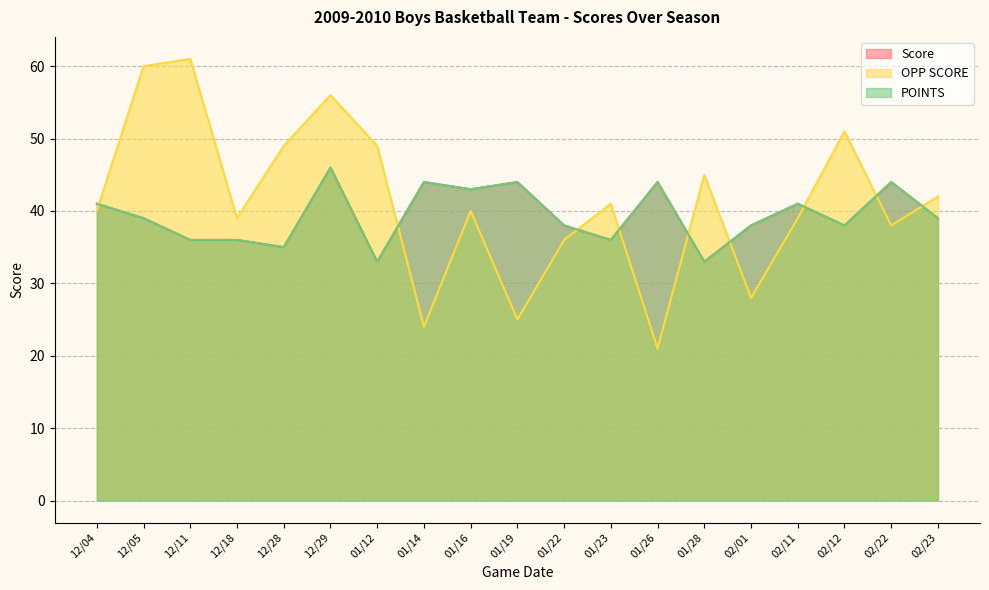

Where is the first local maximum for OPP SCORE?

12/11